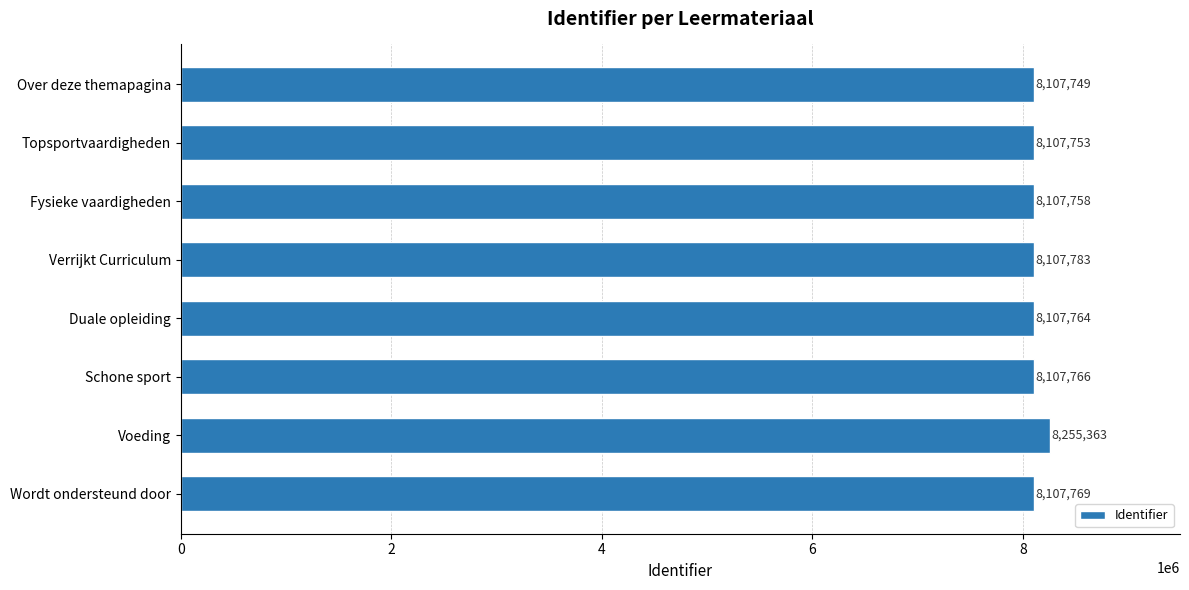

Read the value at Wordt ondersteund door.

8107769